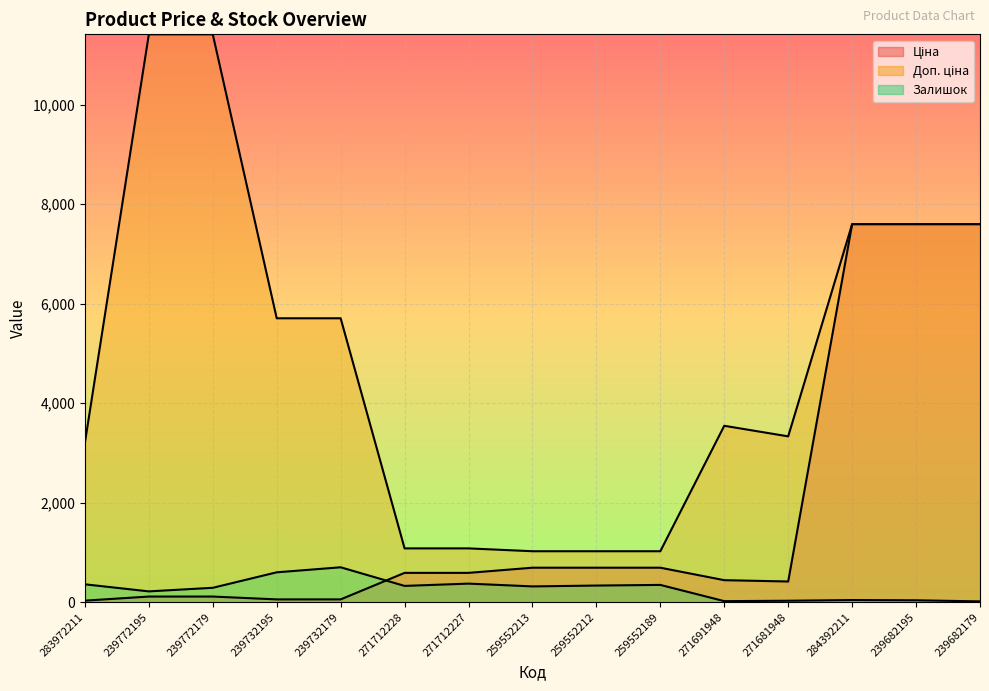

The value of Доп. ціна at 284392211 is 3382.4. True or false?

False